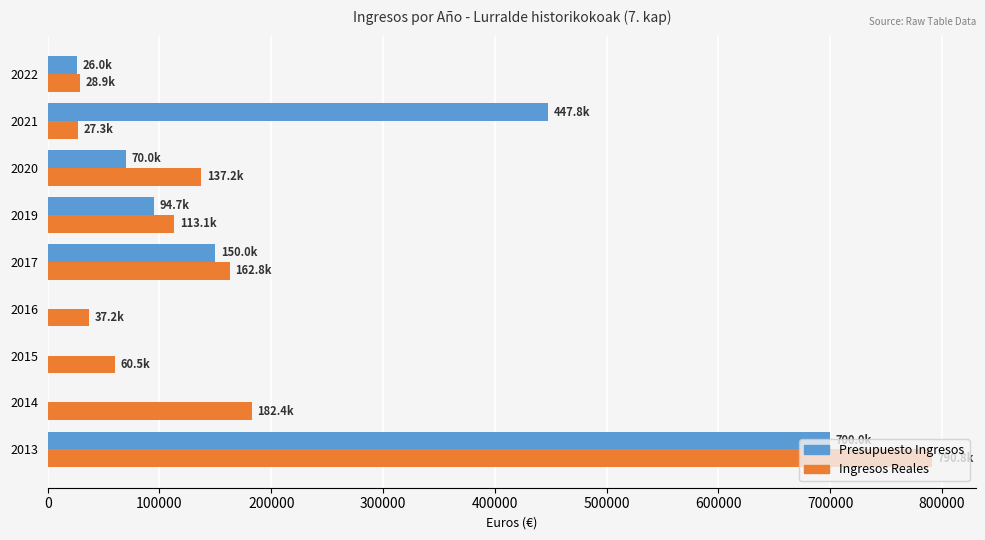

Between 2014 and 2021, which series saw the biggest shift?

Presupuesto Ingresos